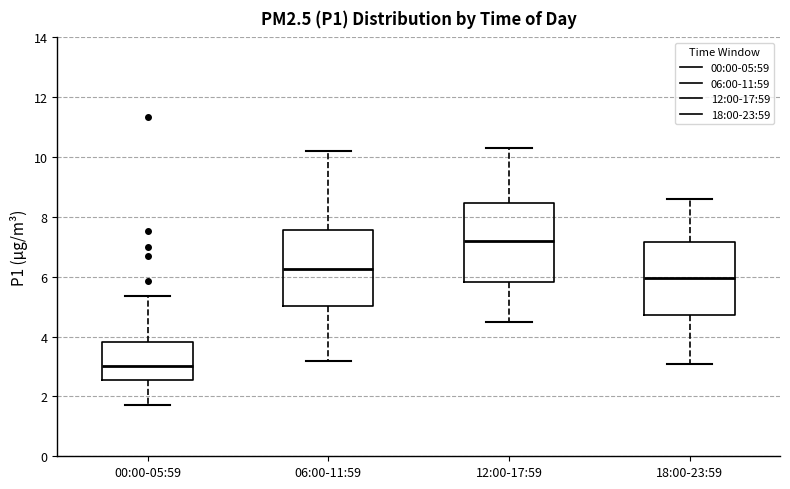

Where does the upper whisker of the box for 06:00-11:59 end on the y-axis? The values are not printed on the chart, so give them approximately, as read against the axis.

10.2